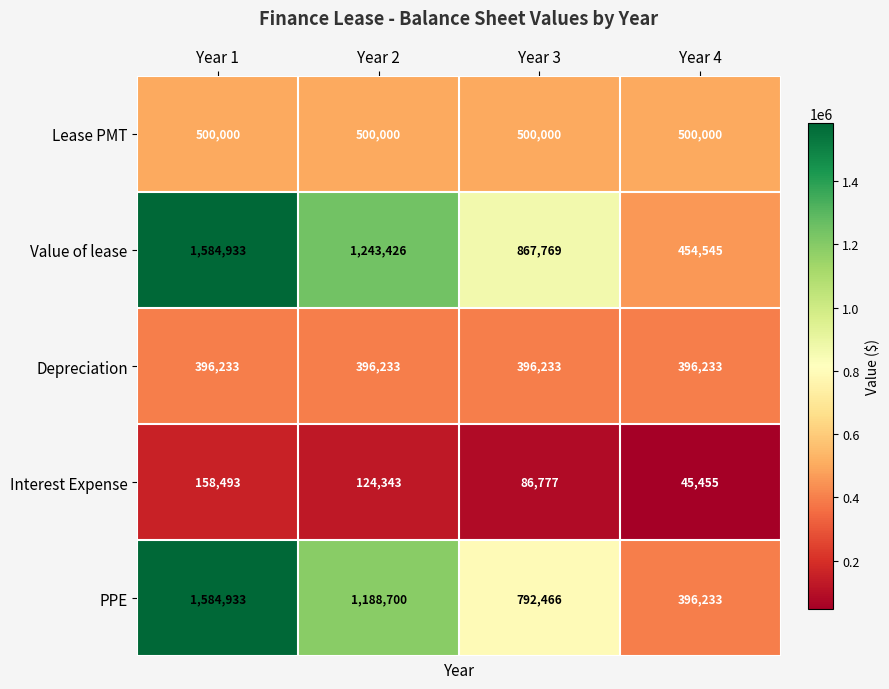

At which label does PPE first exceed 1188700?

Year 1